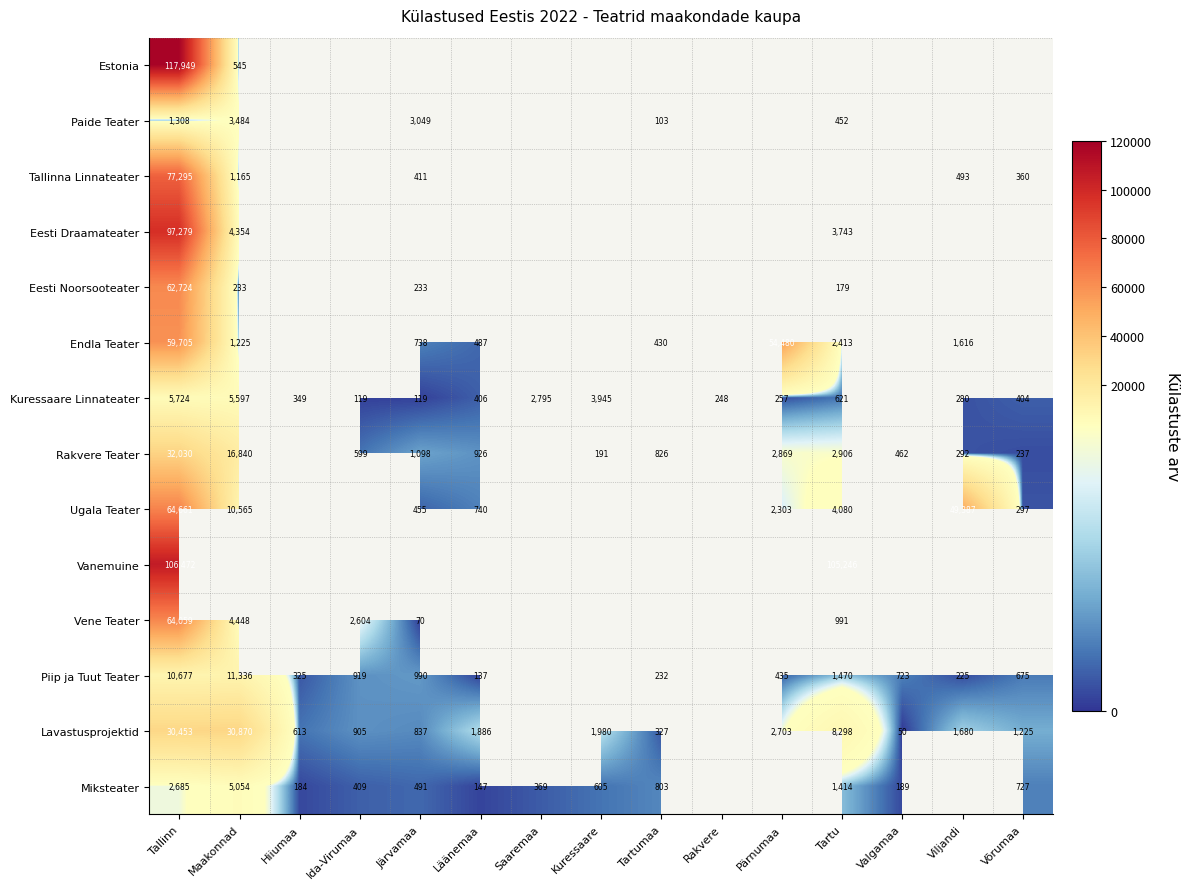

Is it true that Tallinna Linnateater equals 25845 at Tallinn?

False